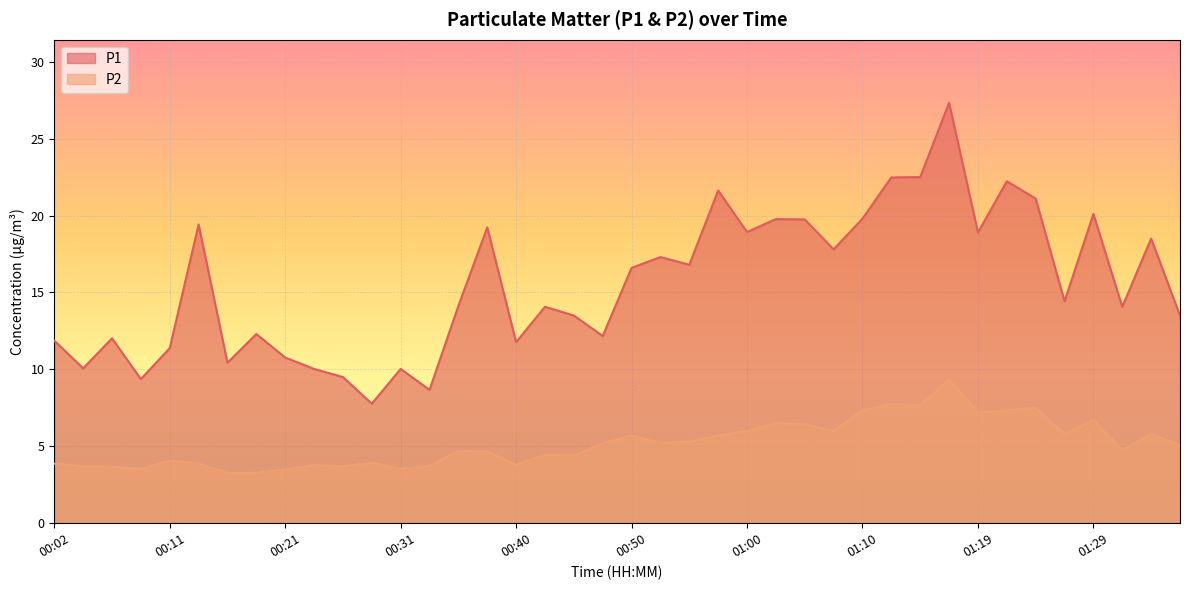

True or false: P1 and P2 intersect in this chart.

False